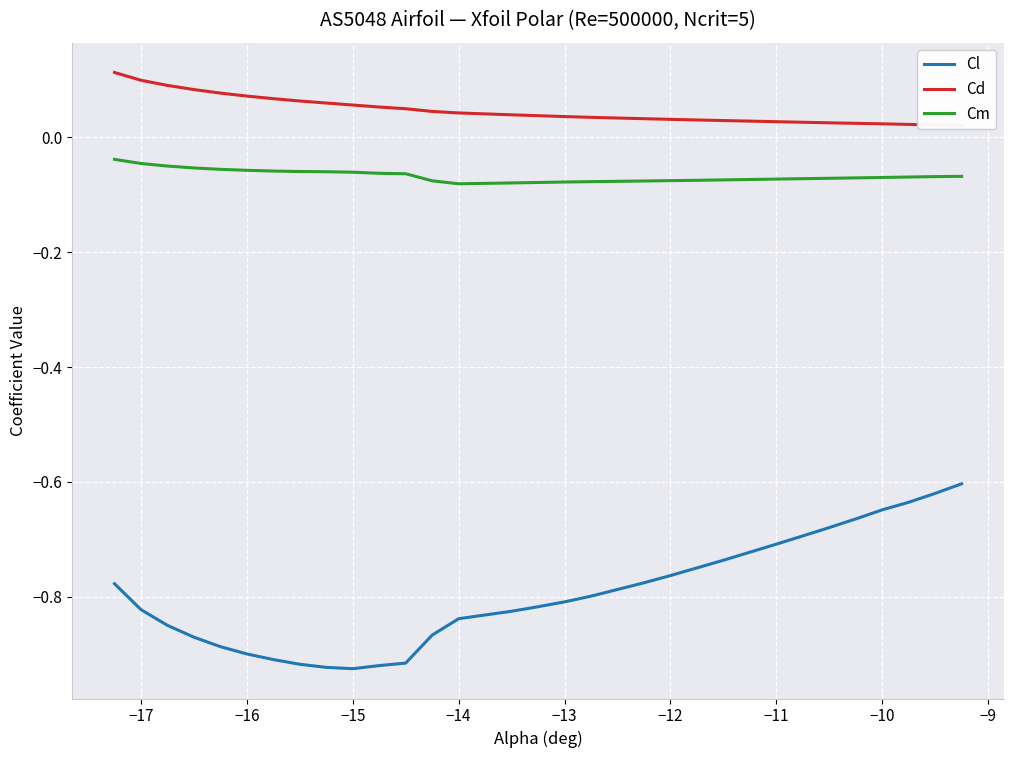

Reading left to right, list all the values displayed in this chart.

Cl: -0.8	-0.8	-0.9	-0.9	-0.9	-0.9	-0.9	-0.9	-0.9	-0.9	-0.9	-0.9	-0.9	-0.8	-0.8	-0.8	-0.8	-0.8	-0.8	-0.8	-0.8	-0.7	-0.7	-0.7	-0.7	-0.7	-0.6	-0.6	-0.6	-0.6
Cd: 0.1	0.1	0.1	0.1	0.1	0.1	0.1	0.1	0.1	0.1	0.1	0.1	0.0	0.0	0.0	0.0	0.0	0.0	0.0	0.0	0.0	0.0	0.0	0.0	0.0	0.0	0.0	0.0	0.0	0.0
Cm: -0.0	-0.0	-0.0	-0.1	-0.1	-0.1	-0.1	-0.1	-0.1	-0.1	-0.1	-0.1	-0.1	-0.1	-0.1	-0.1	-0.1	-0.1	-0.1	-0.1	-0.1	-0.1	-0.1	-0.1	-0.1	-0.1	-0.1	-0.1	-0.1	-0.1